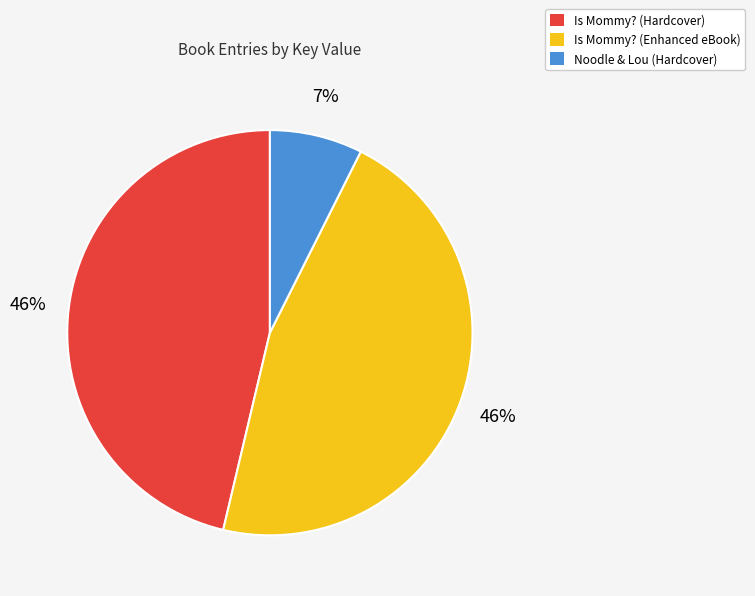

Does Is Mommy? (Enhanced eBook) account for over 50% of the chart?

No